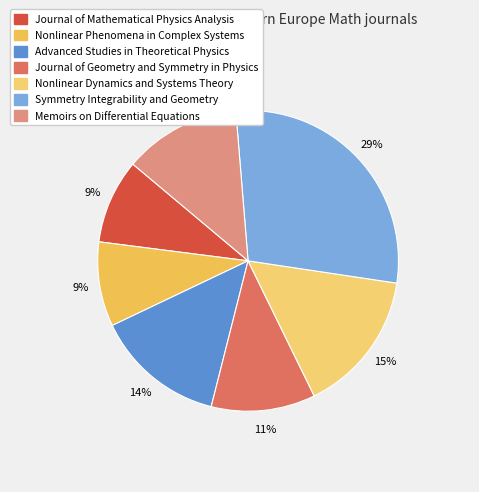

Is Symmetry Integrability and Geometry the majority of the pie?

No